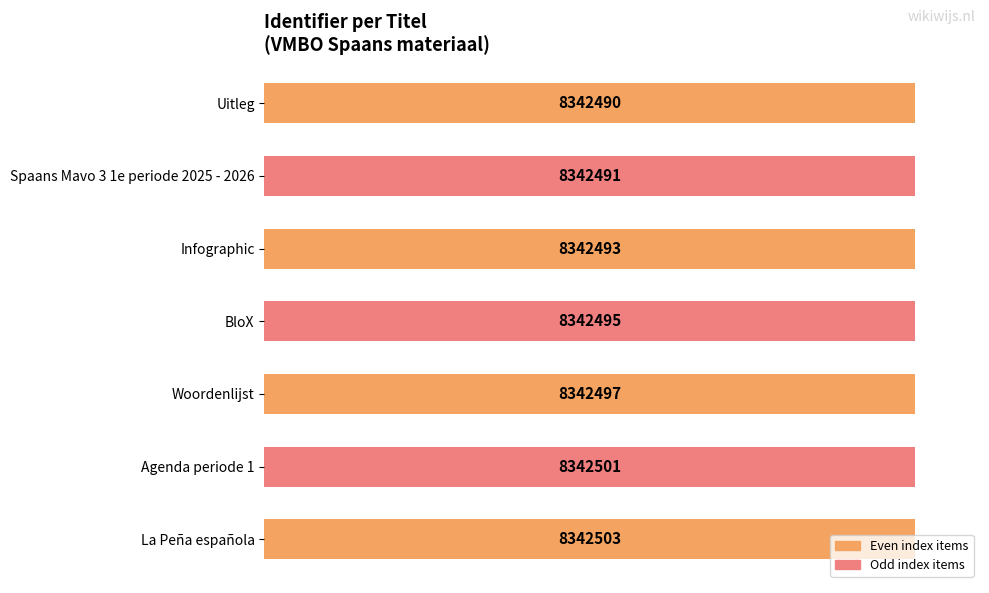

Does the chart contain any negative values?

No